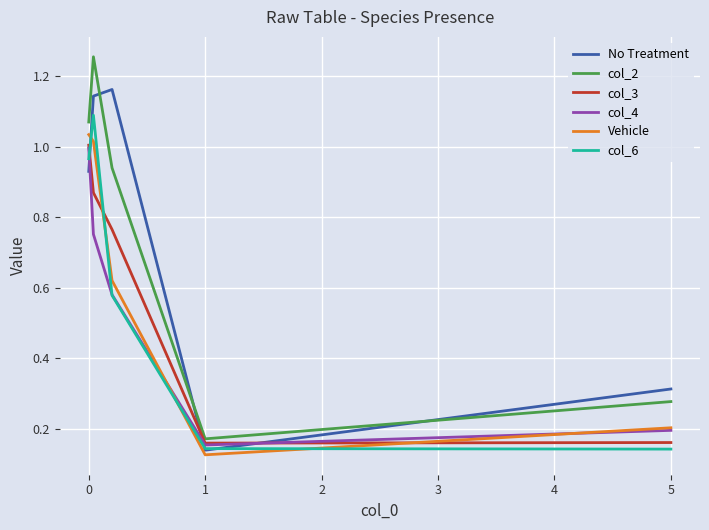

Which series has the largest range (max minus min)?

col_2